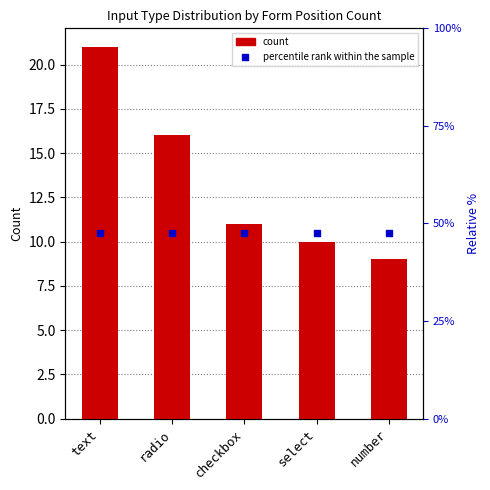

What position from the left is select?

4